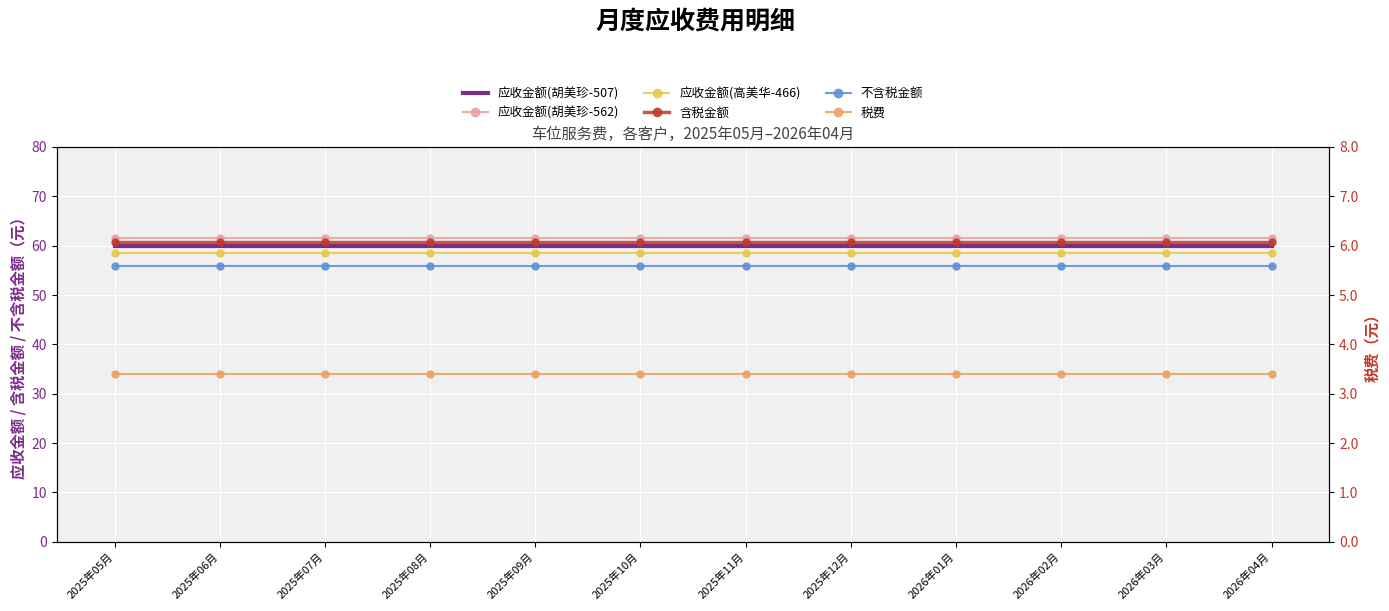

Which category has the highest value across all series?

2025年05月